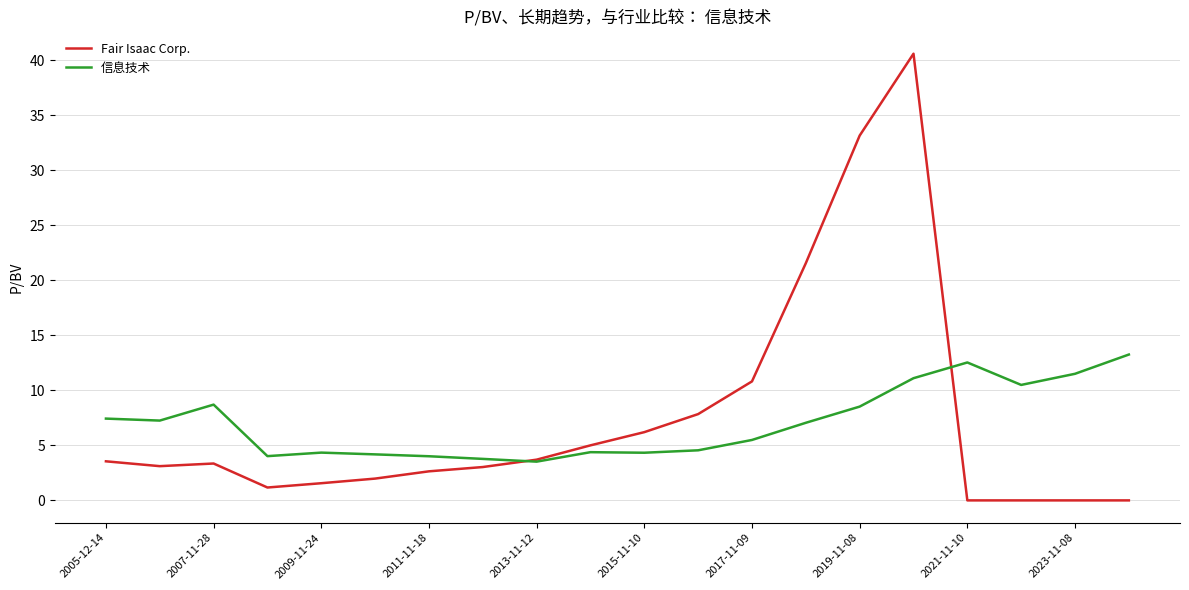

At how many categories does at least one series exceed 23?

2